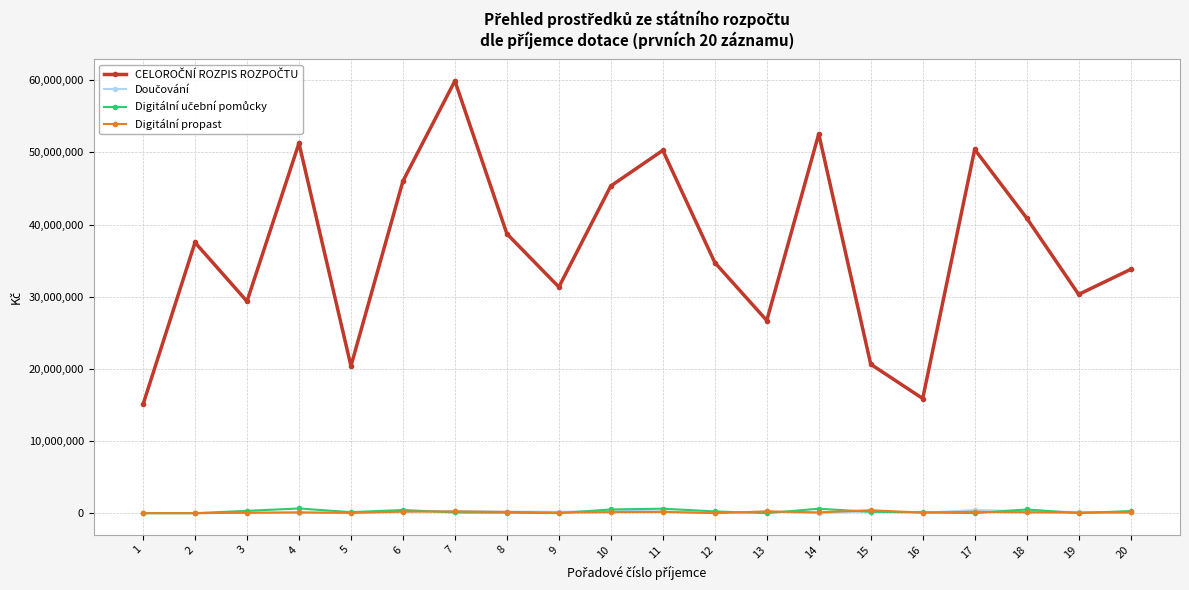

How many lines are shown in the chart?

4